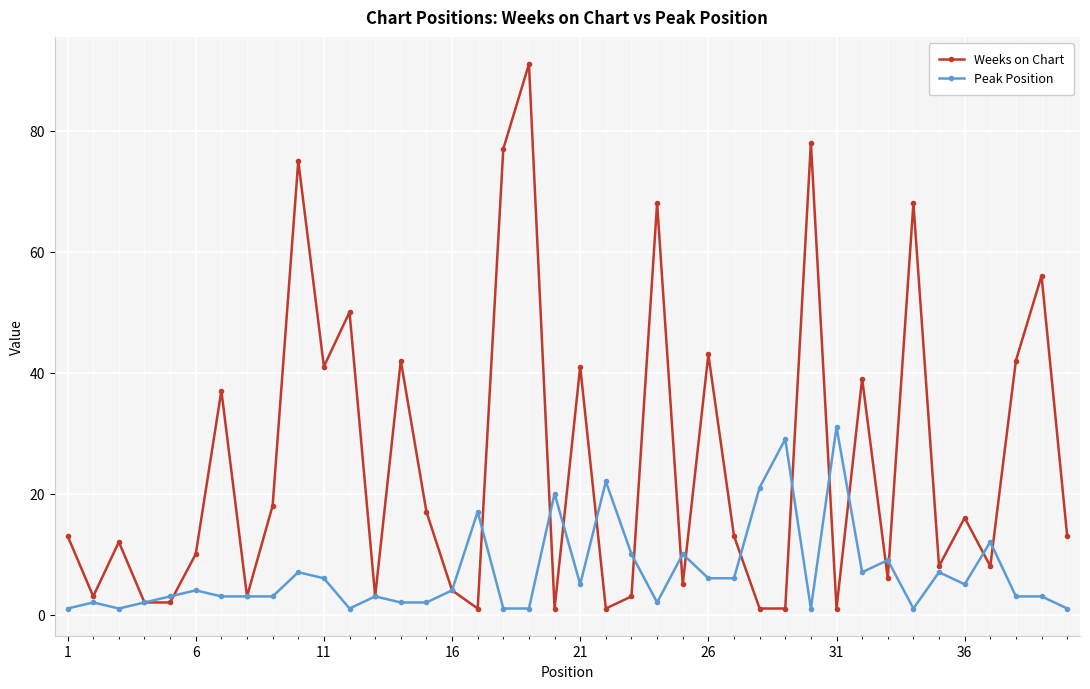

Which series has the largest range (max minus min)?

Weeks on Chart